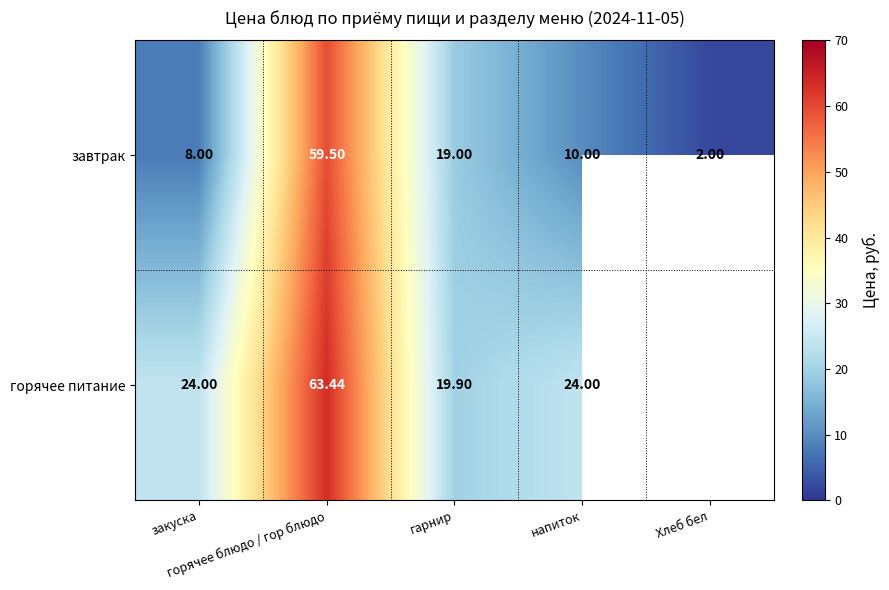

The завтрак series shows 10.0 at напиток. True or false?

True